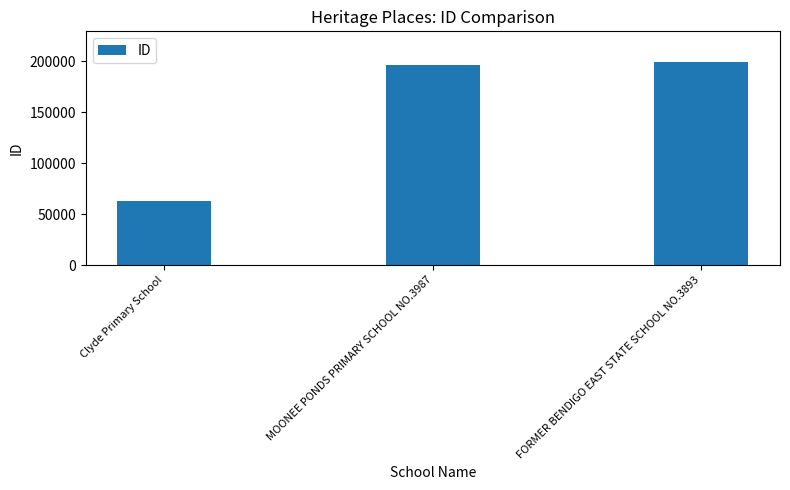

Which label corresponds to the largest value in the chart?

FORMER BENDIGO EAST STATE SCHOOL NO.3893